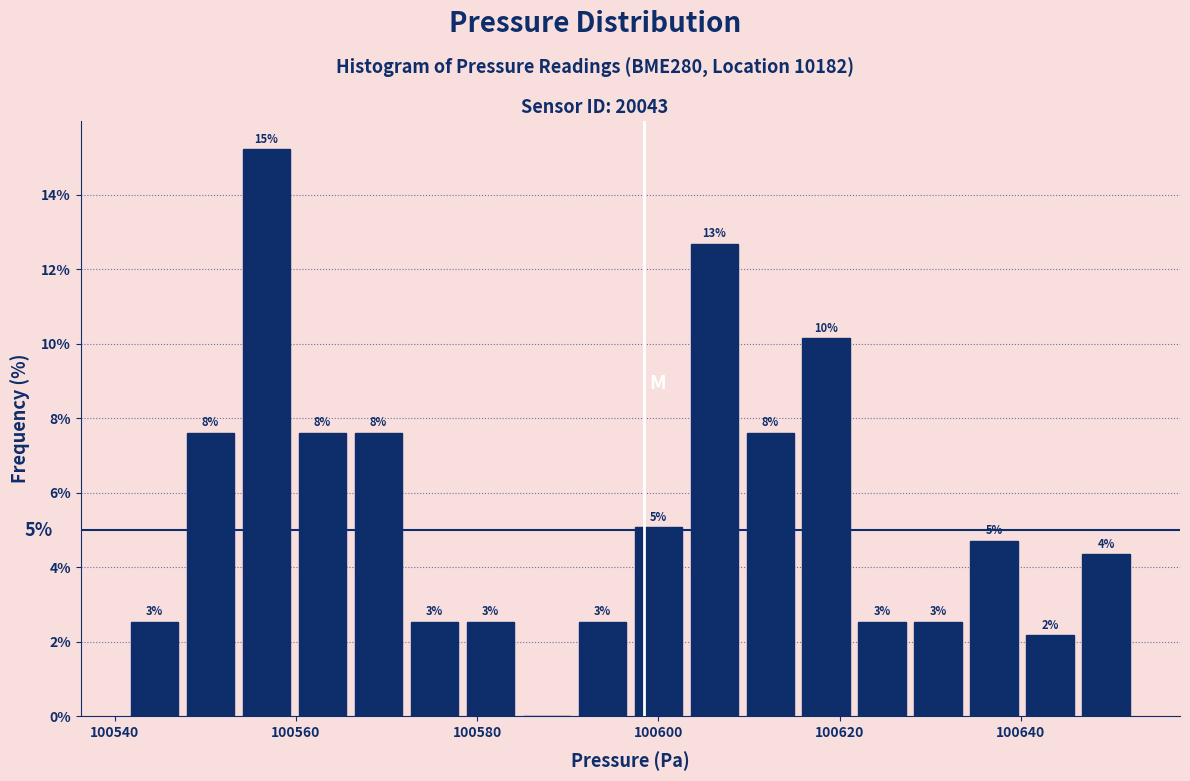

Read against the x-axis, roughly where is the centre of the tallest bar?

100556